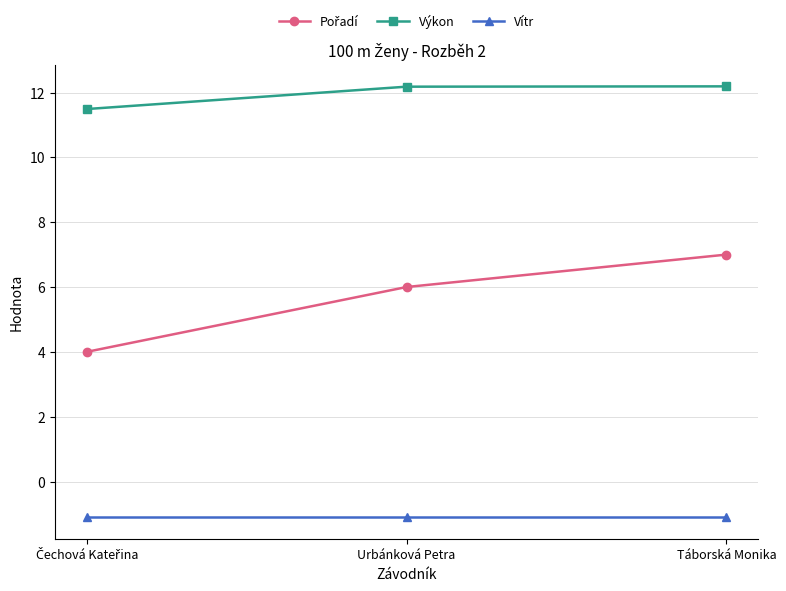

What position from the right is Táborská Monika?

1